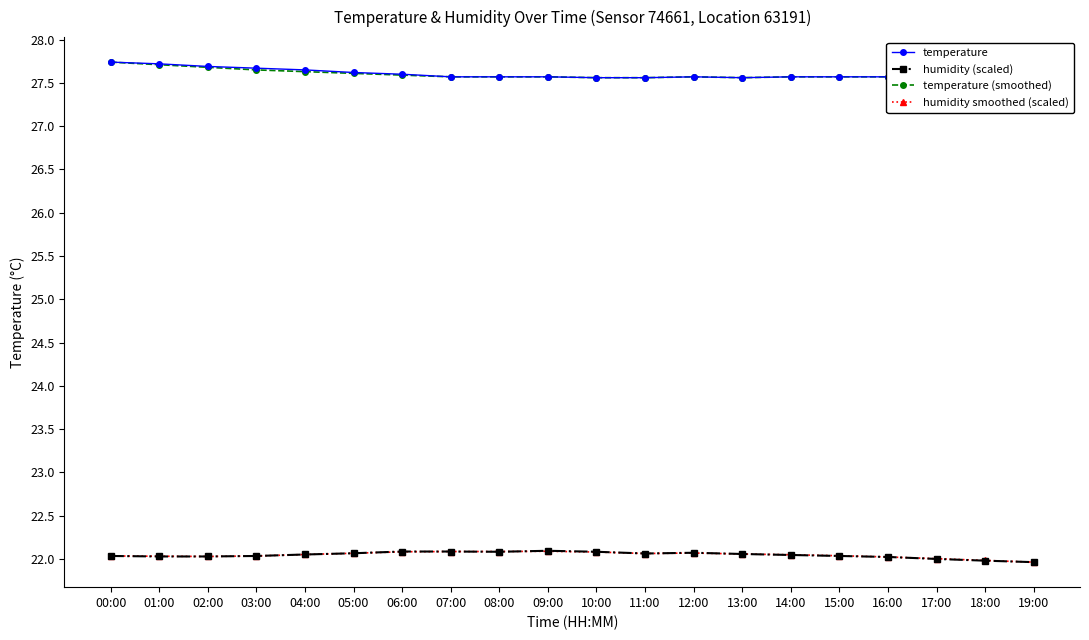

What is the average value of the humidity smoothed (scaled) series?

22.0